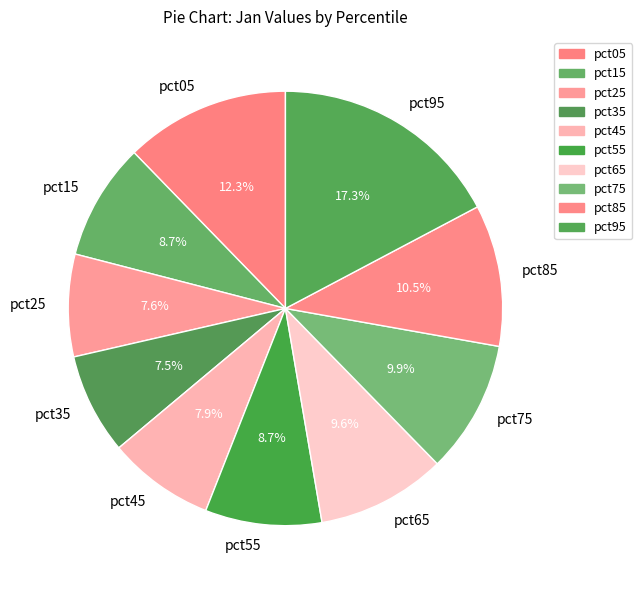

Is pct05 the majority of the pie?

No